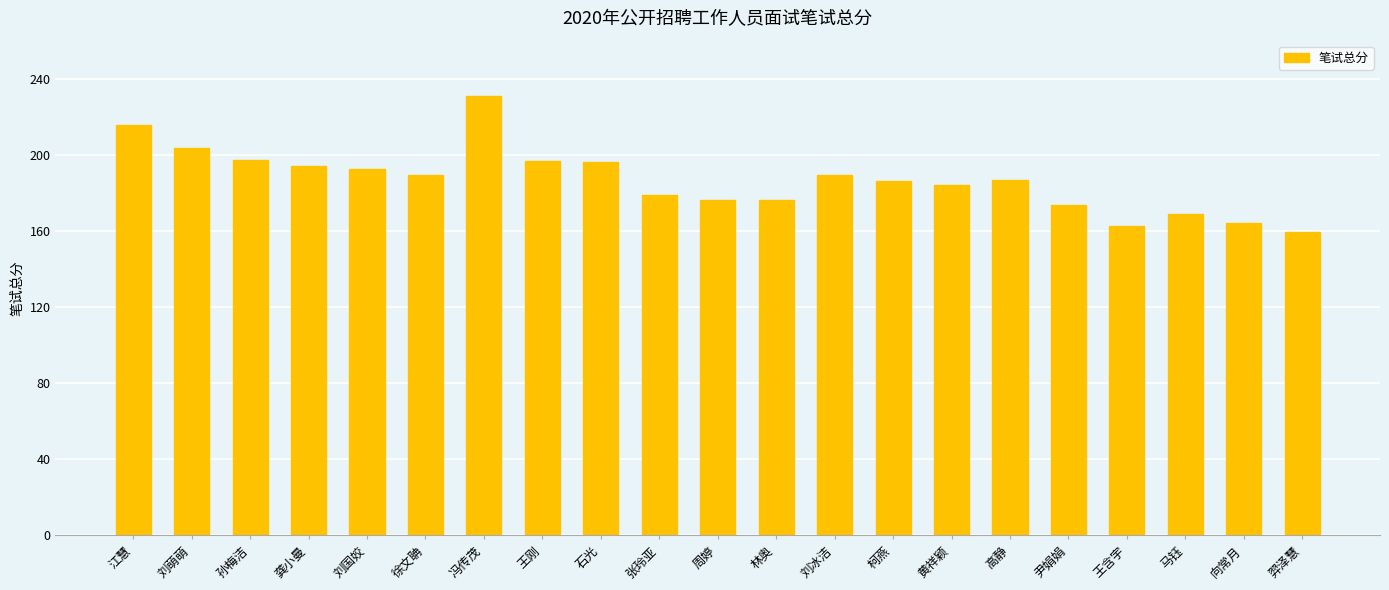

How many data points are less than 187?

10